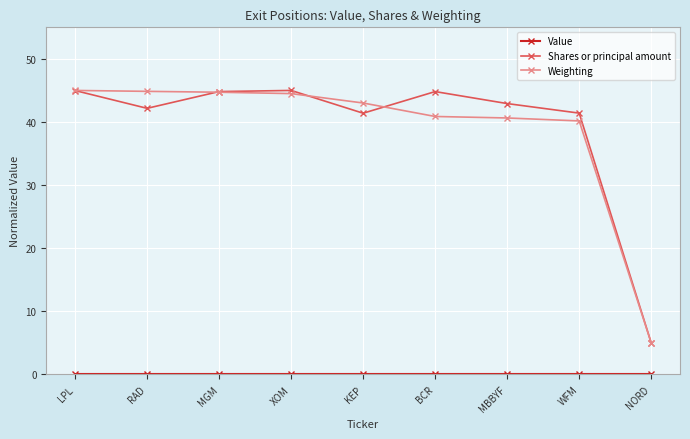

Does the chart have visible grid lines?

Yes